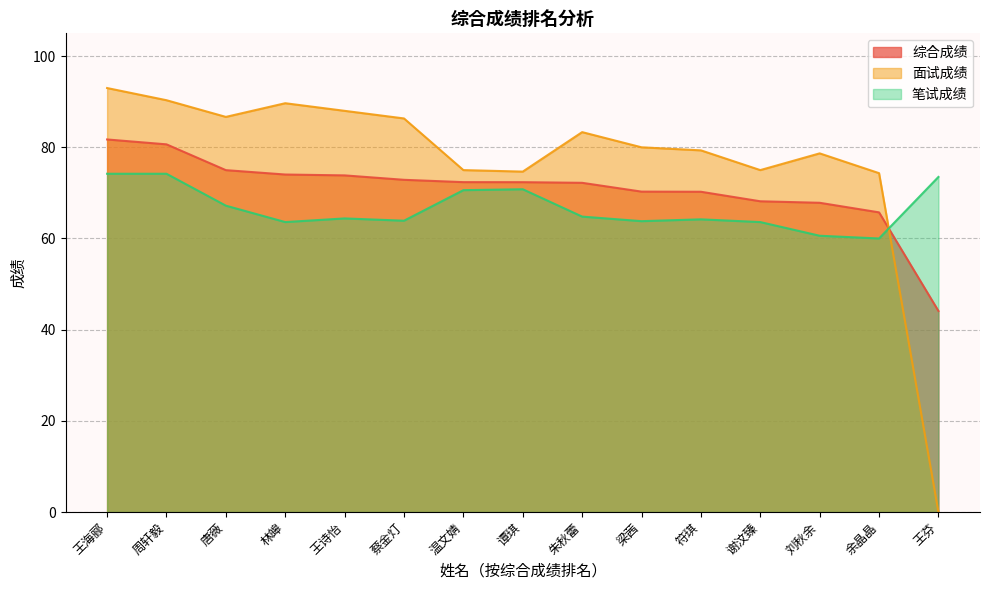

True or false: 面试成绩 has more than 1 interior local peaks.

True